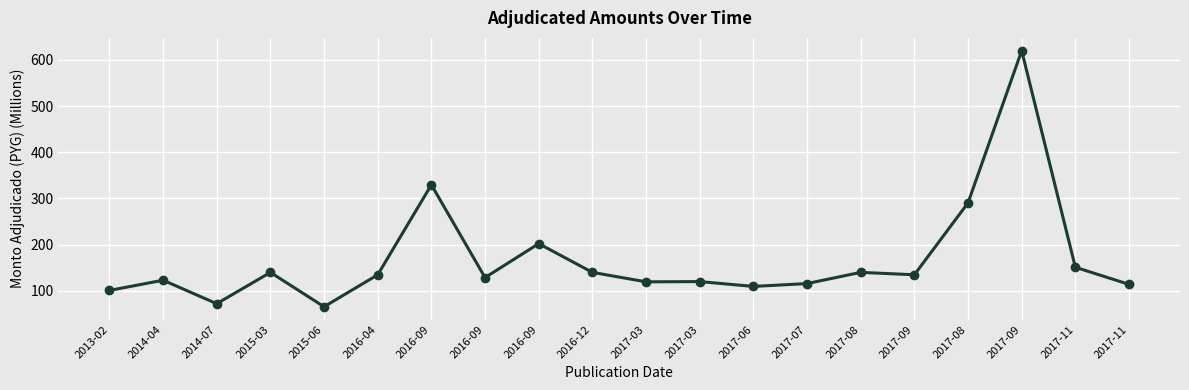

List the labels in order of value, smallest first.

2015-06, 2014-07, 2013-02, 2017-06, 2017-11, 2017-07, 2017-03, 2017-03, 2014-04, 2016-09, 2016-04, 2017-09, 2015-03, 2016-12, 2017-08, 2017-11, 2016-09, 2017-08, 2016-09, 2017-09